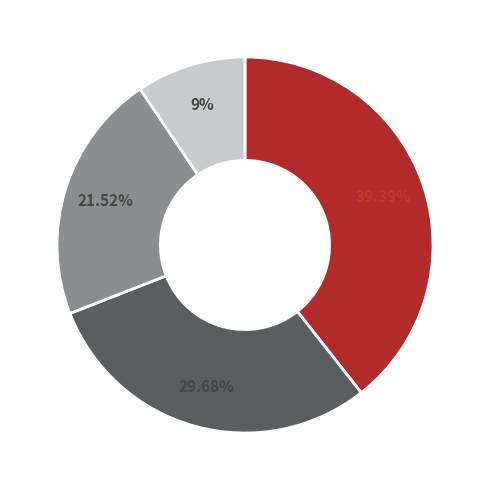

Does any single category account for the majority?

No